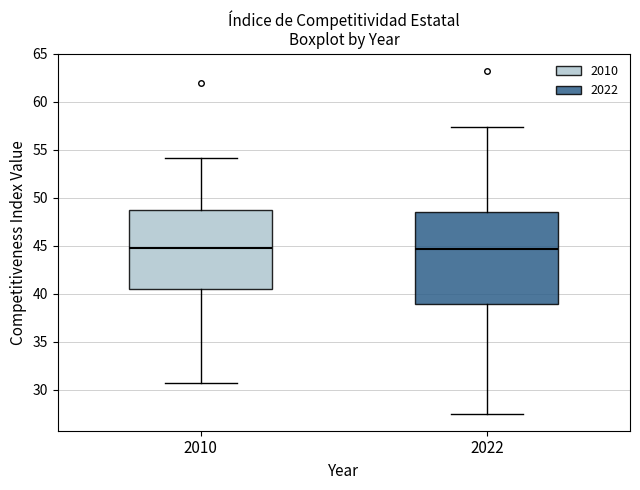

Reading left to right, transcribe this box plot: for each box, give where its median line is, the range the box spans, and where its two whiskers end, as read against the y-axis. The values are not printed on the chart, so give them approximately, as read against the axis.

2010: median 44.5, box 40.5 to 48.5, whiskers 30.5 to 54.0
2022: median 44.5, box 39.0 to 48.5, whiskers 27.5 to 57.5